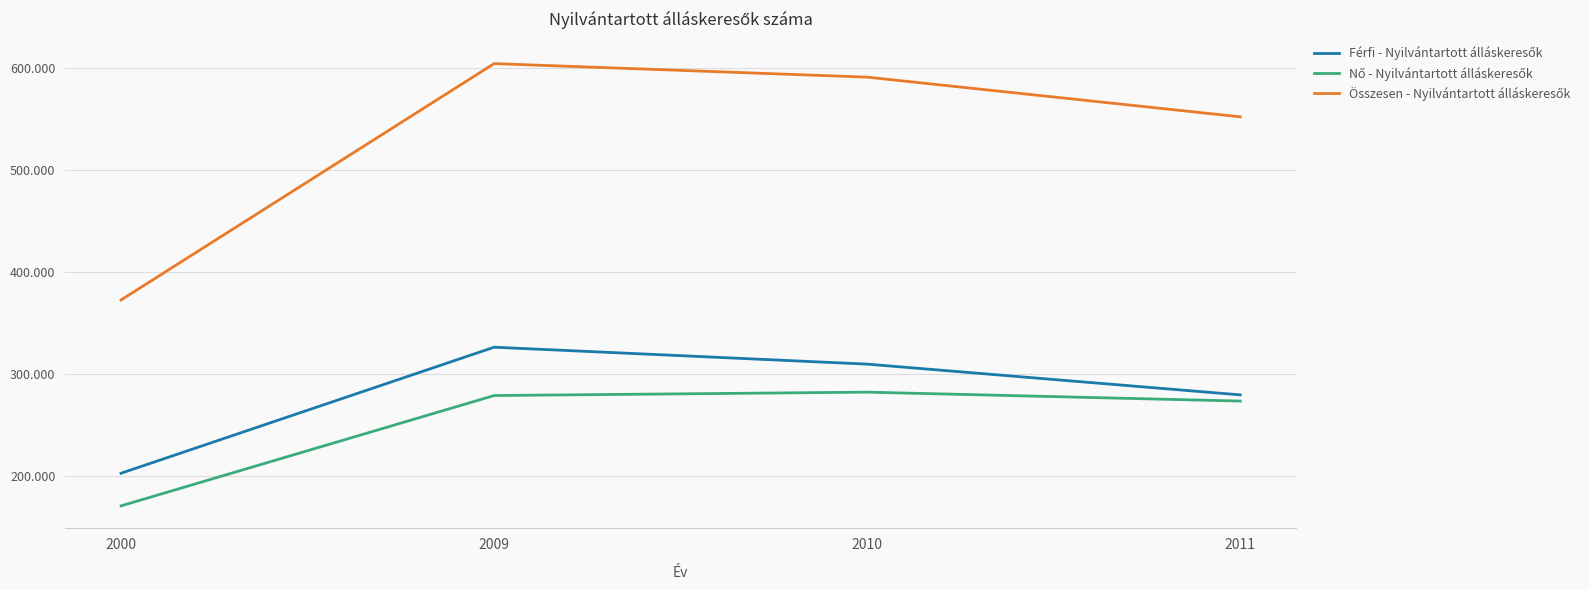

The value of Férfi - Nyilvántartott álláskeresők at 2010 is 309401. True or false?

True